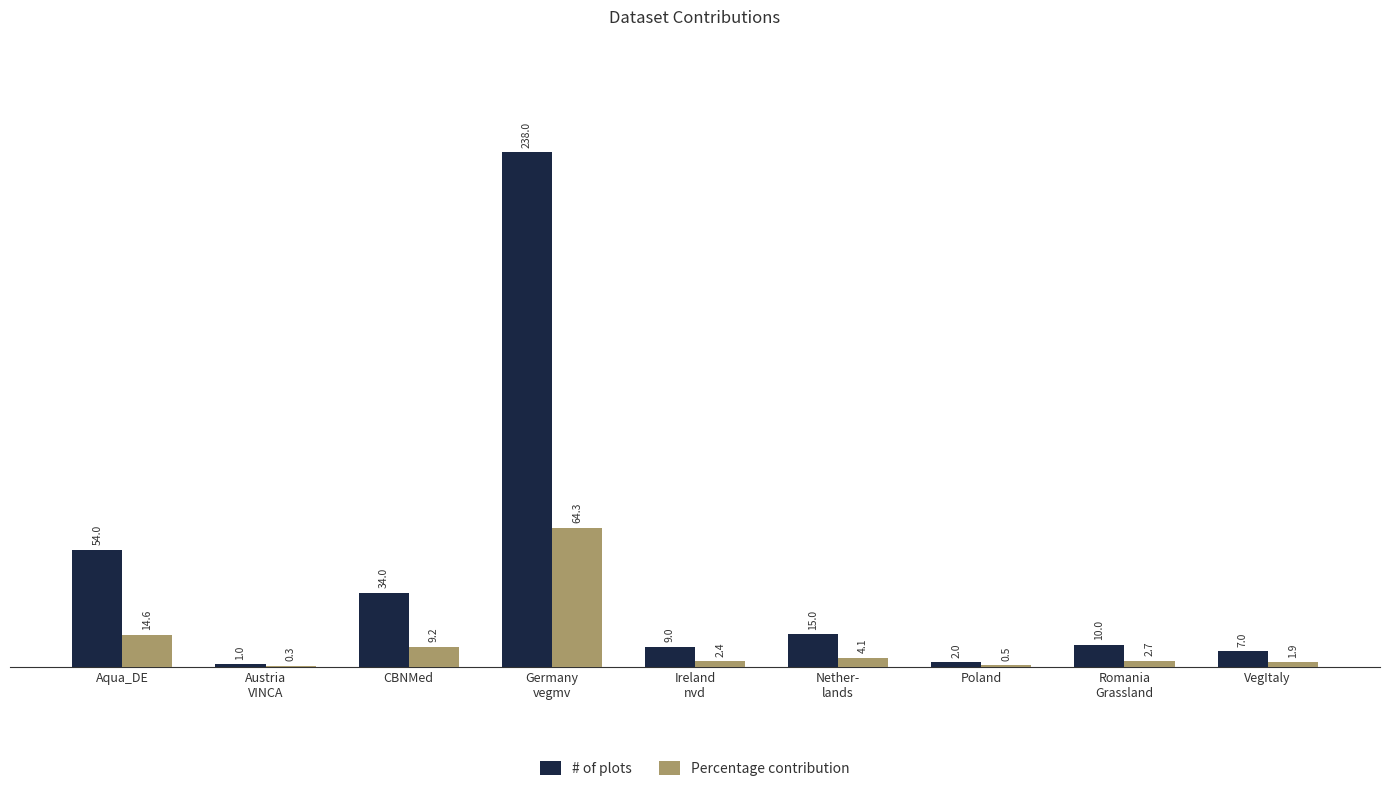

The Percentage contribution series shows 14.6 at Aqua_DE. True or false?

True